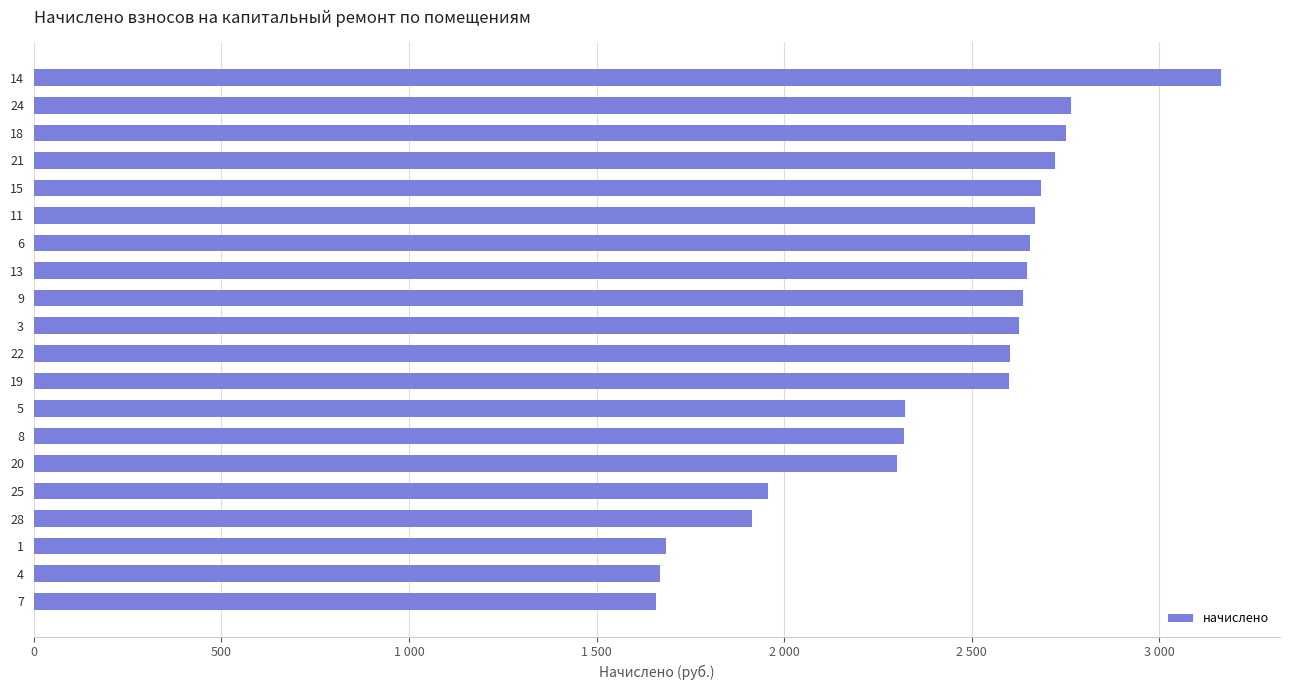

Does the chart contain any negative values?

No